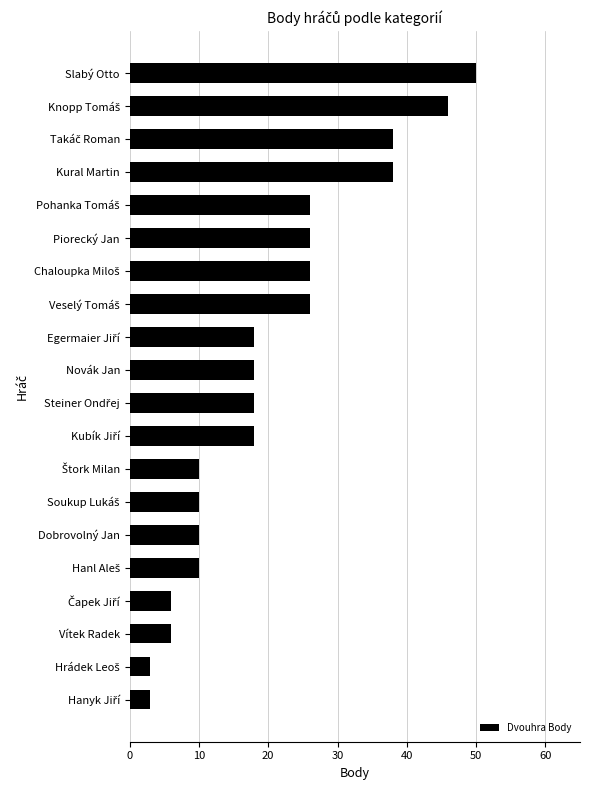

What position from the top is Kural Martin?

4